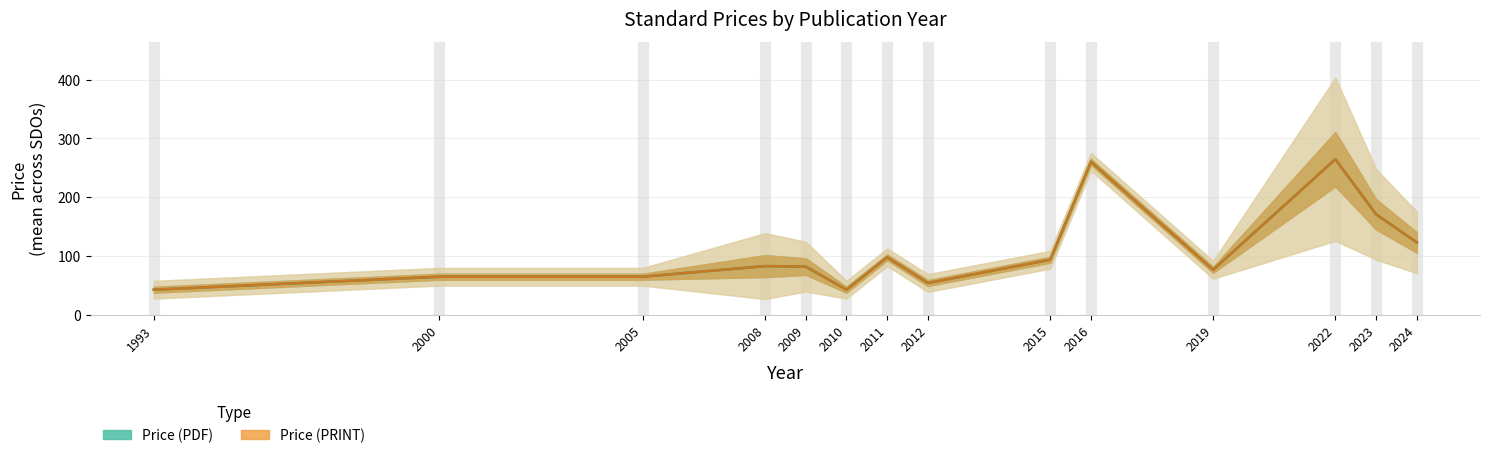

Between 2008 and 2010, which series saw the biggest shift?

Price (PDF)